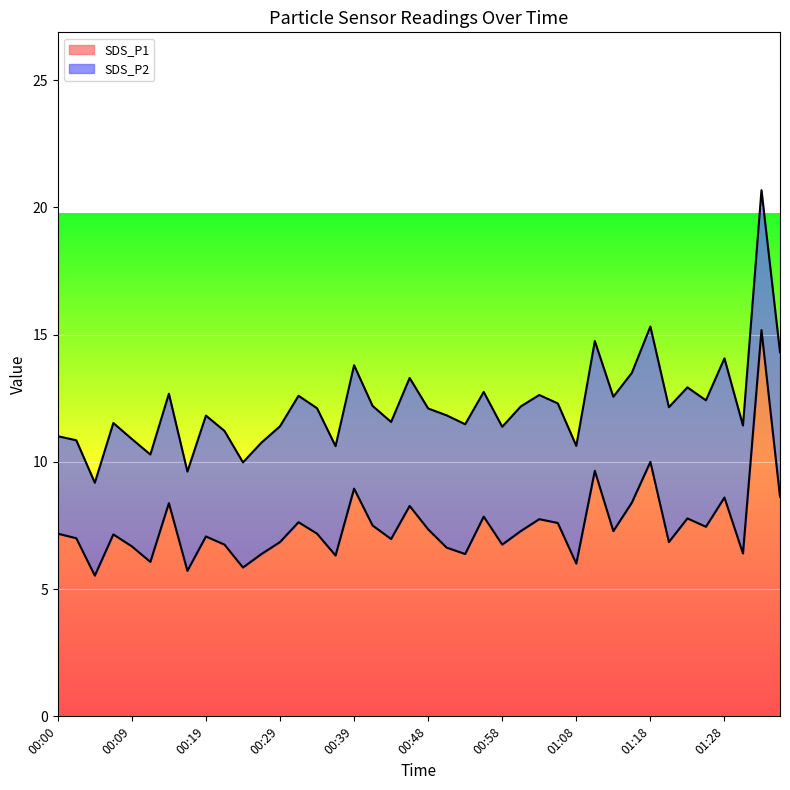

List the labels in order of value, largest first.

01:33, 01:18, 01:11, 00:39, 01:35, 01:28, 01:16, 00:14, 00:46, 00:56, 01:23, 01:03, 00:31, 01:06, 00:41, 01:26, 00:48, 01:01, 01:14, 00:00, 00:34, 00:07, 00:19, 00:02, 00:43, 00:29, 01:21, 00:22, 00:58, 00:09, 00:51, 01:31, 00:26, 00:53, 00:36, 00:12, 01:08, 00:24, 00:17, 00:05